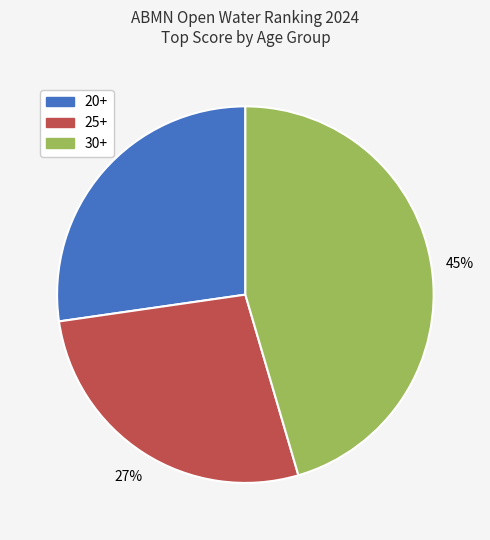

To the nearest percent, what is the difference between the largest and smallest slice percentages?

18%